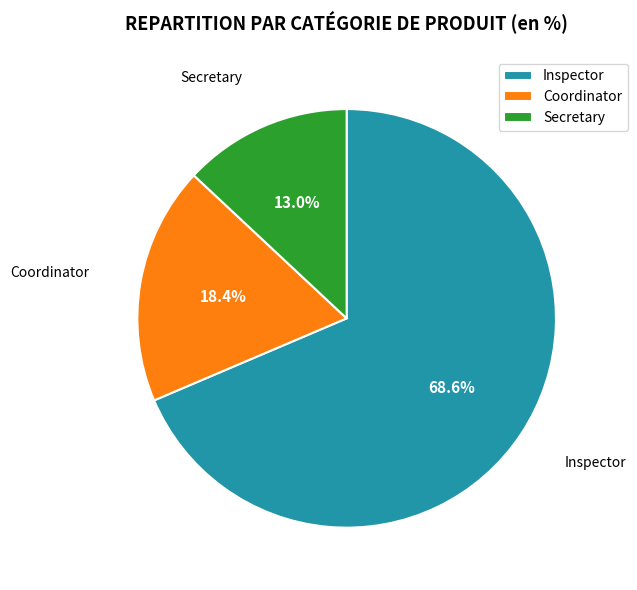

The Inspector slice represents 83% of the pie. True or false?

False